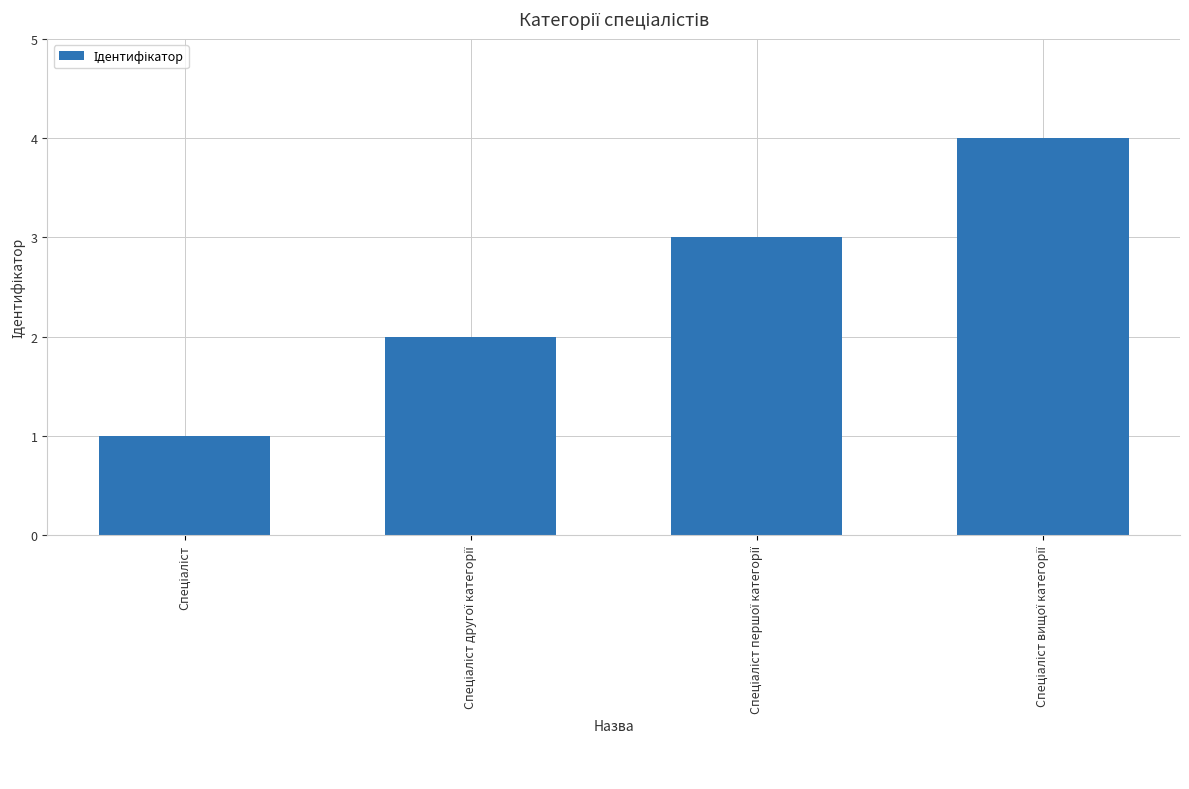

What is the difference between the maximum and minimum values?

3